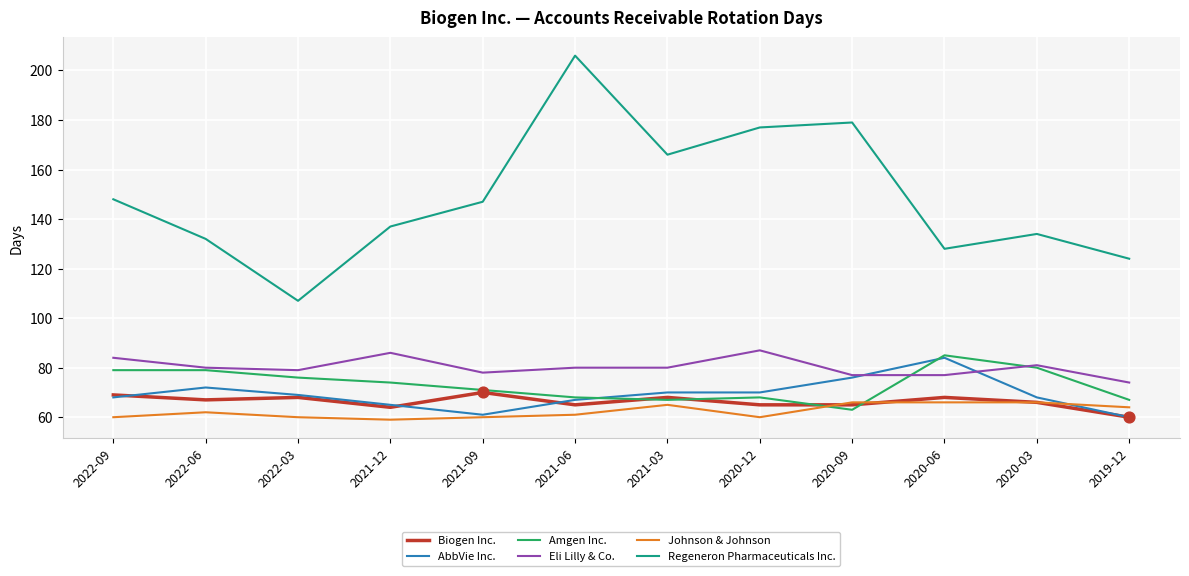

What is the total value across all series at 2022-03?

459